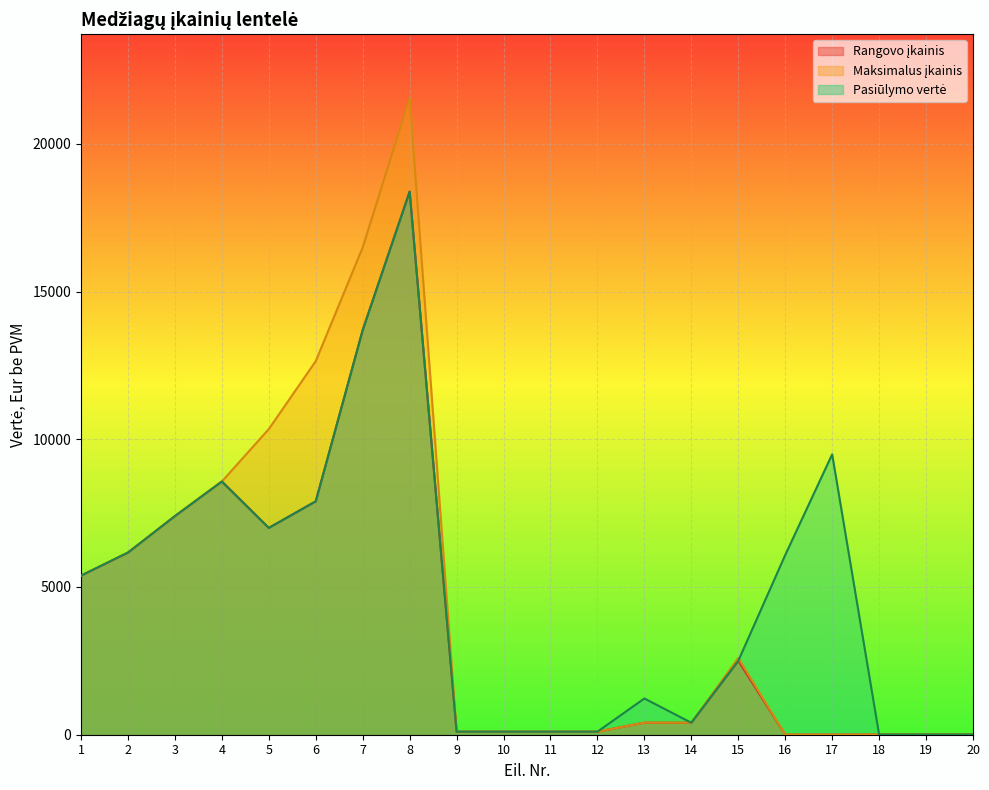

What is the maximum value shown in the chart?

21553.3